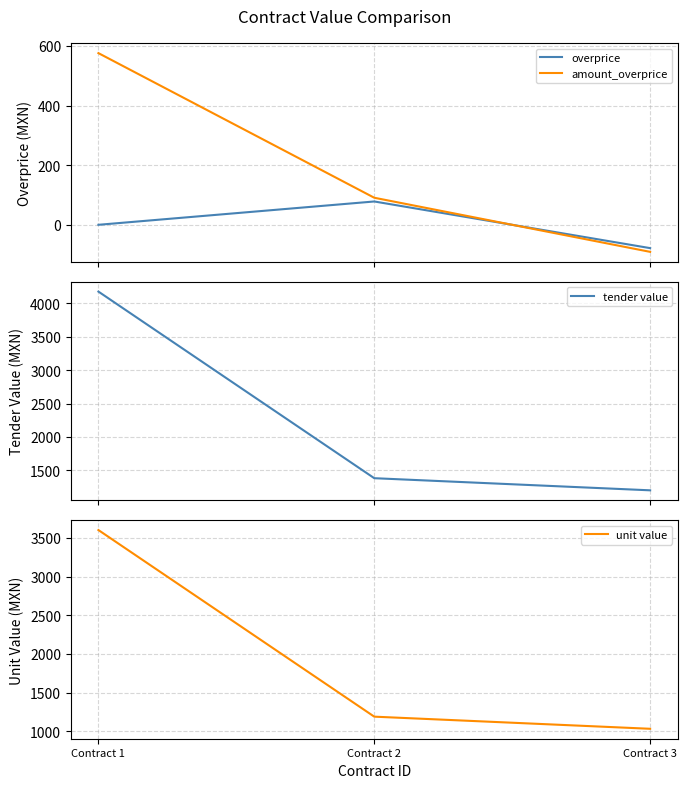

The overprice series shows 0.0 at Contract 1. True or false?

True